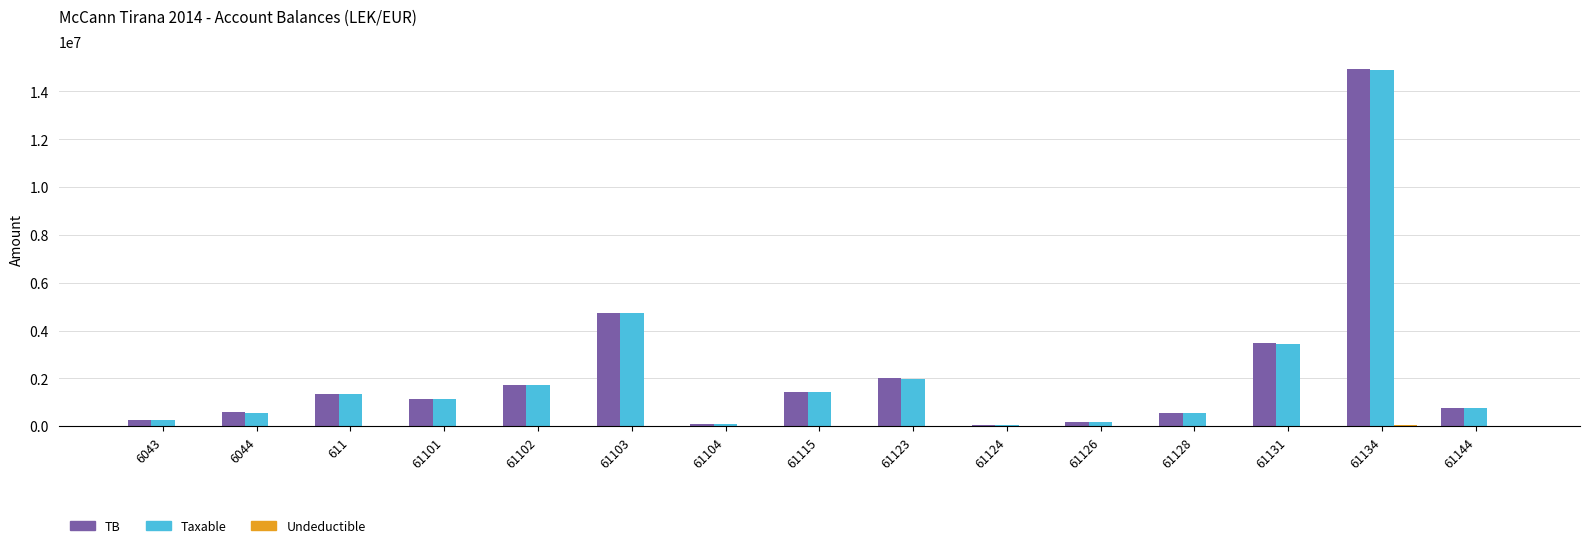

How many groups of bars are there?

15